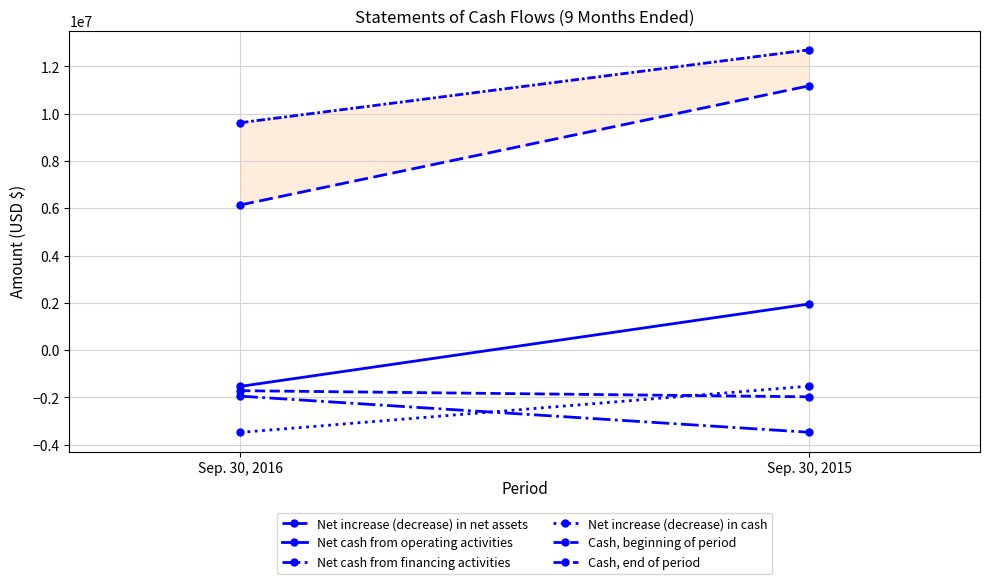

Reading left to right, transcribe all the data shown in this chart.

Net increase (decrease) in net assets: Sep. 30, 2016=-1715308	Sep. 30, 2015=-1974619
Net cash from operating activities: Sep. 30, 2016=-1534155	Sep. 30, 2015=1952159
Net cash from financing activities: Sep. 30, 2016=-1945834	Sep. 30, 2015=-3474114
Net increase (decrease) in cash: Sep. 30, 2016=-3479989	Sep. 30, 2015=-1521955
Cash, beginning of period: Sep. 30, 2016=9619391	Sep. 30, 2015=12702894
Cash, end of period: Sep. 30, 2016=6139402	Sep. 30, 2015=11180939